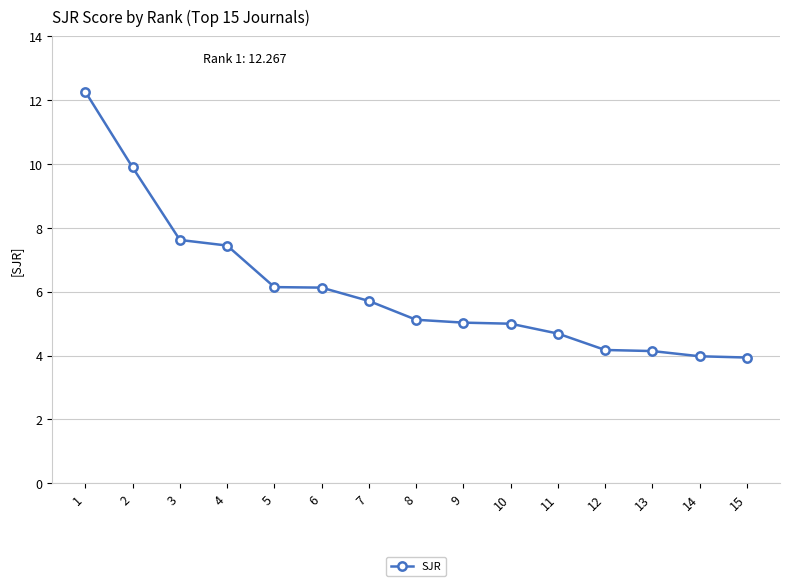

Between 7 and 13, which is larger?

7